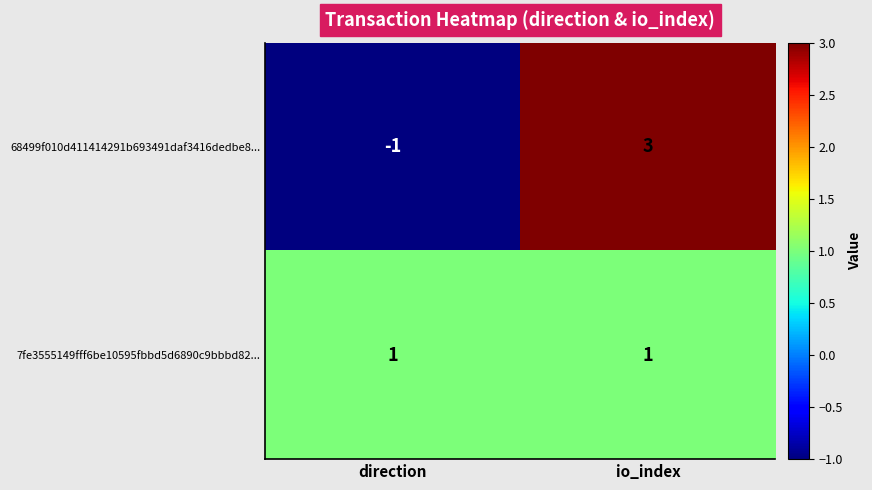

Which series has the largest range (max minus min)?

68499f010d411414291b693491daf3416dedbe8...